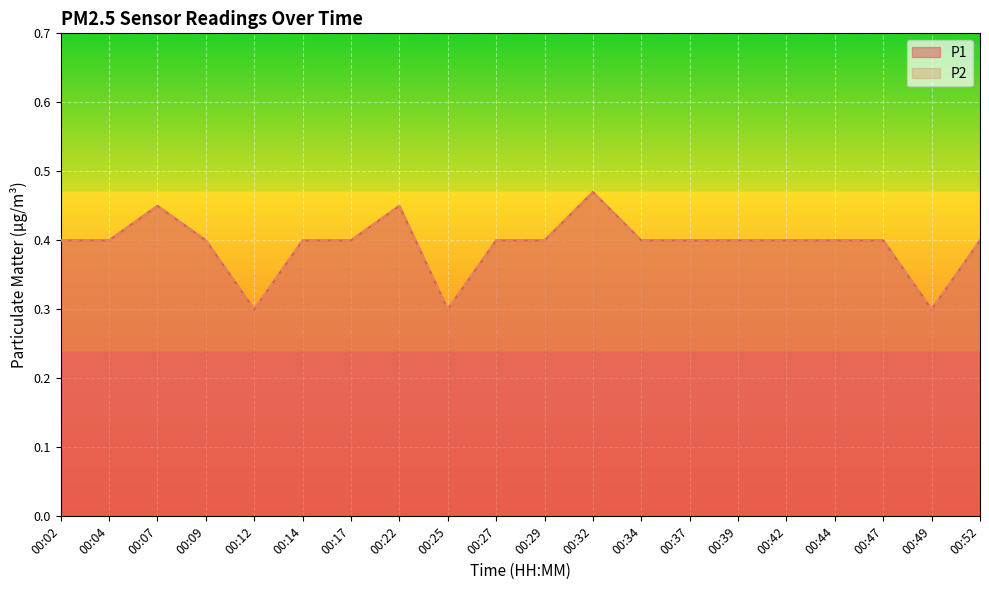

At 00:09, list the series in order from largest to smallest.

P1, P2